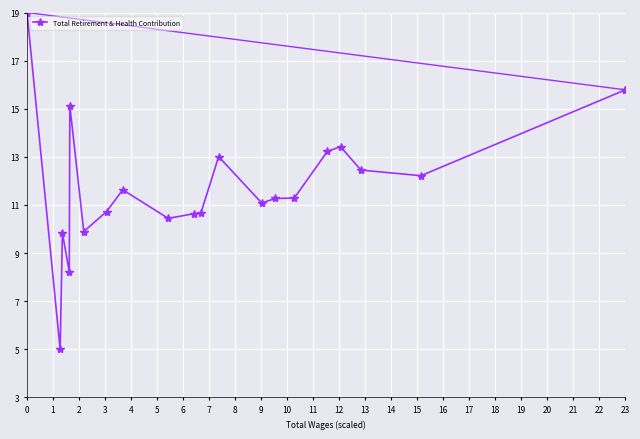

What is the difference between the maximum and minimum values?

14.0